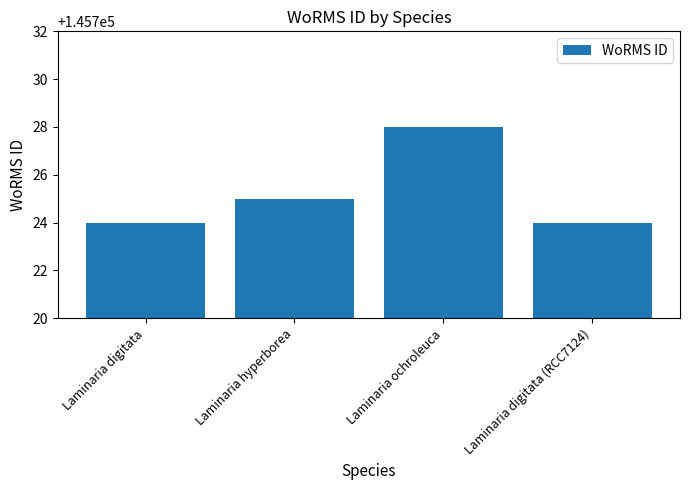

Which has a higher value, Laminaria digitata (RCC7124) or Laminaria hyperborea?

Laminaria hyperborea